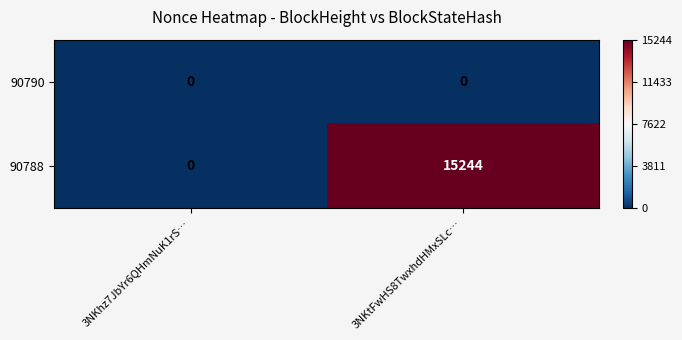

What is the spread (max minus min) of values at 3NKtFwHS8TwxhdHMxSLc…?

15244